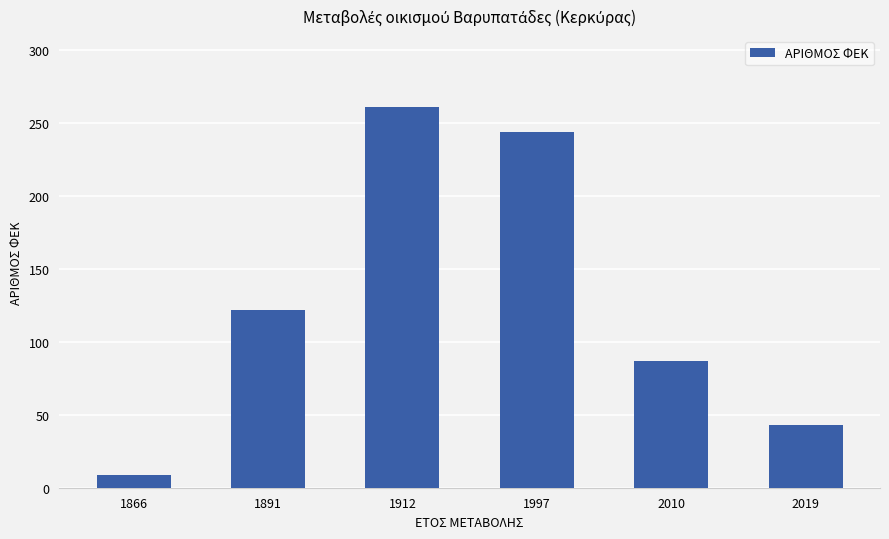

What is the sum of the values at 1997 and 1866?

253